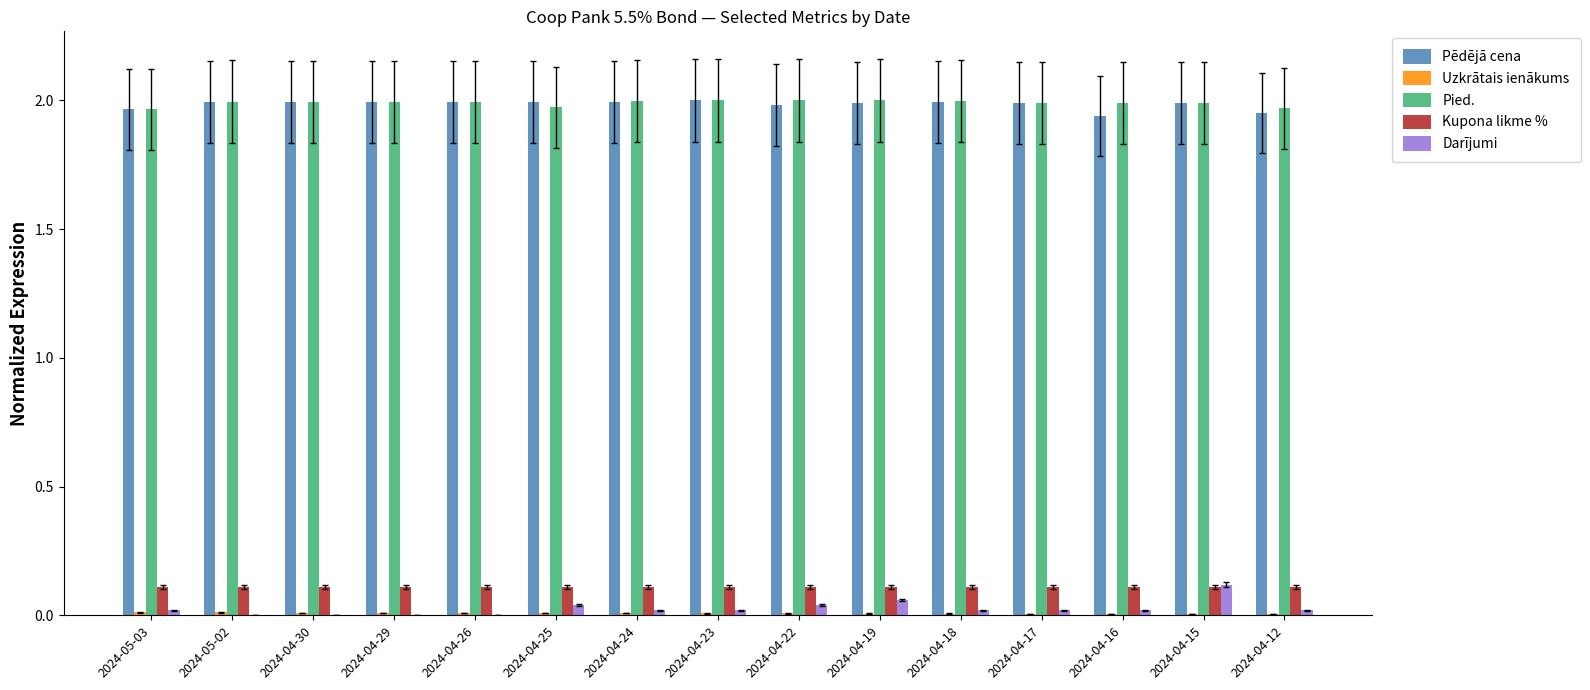

Is the value of Kupona likme % at 2024-05-02 greater than the value of Pēdējā cena at 2024-04-12?

No